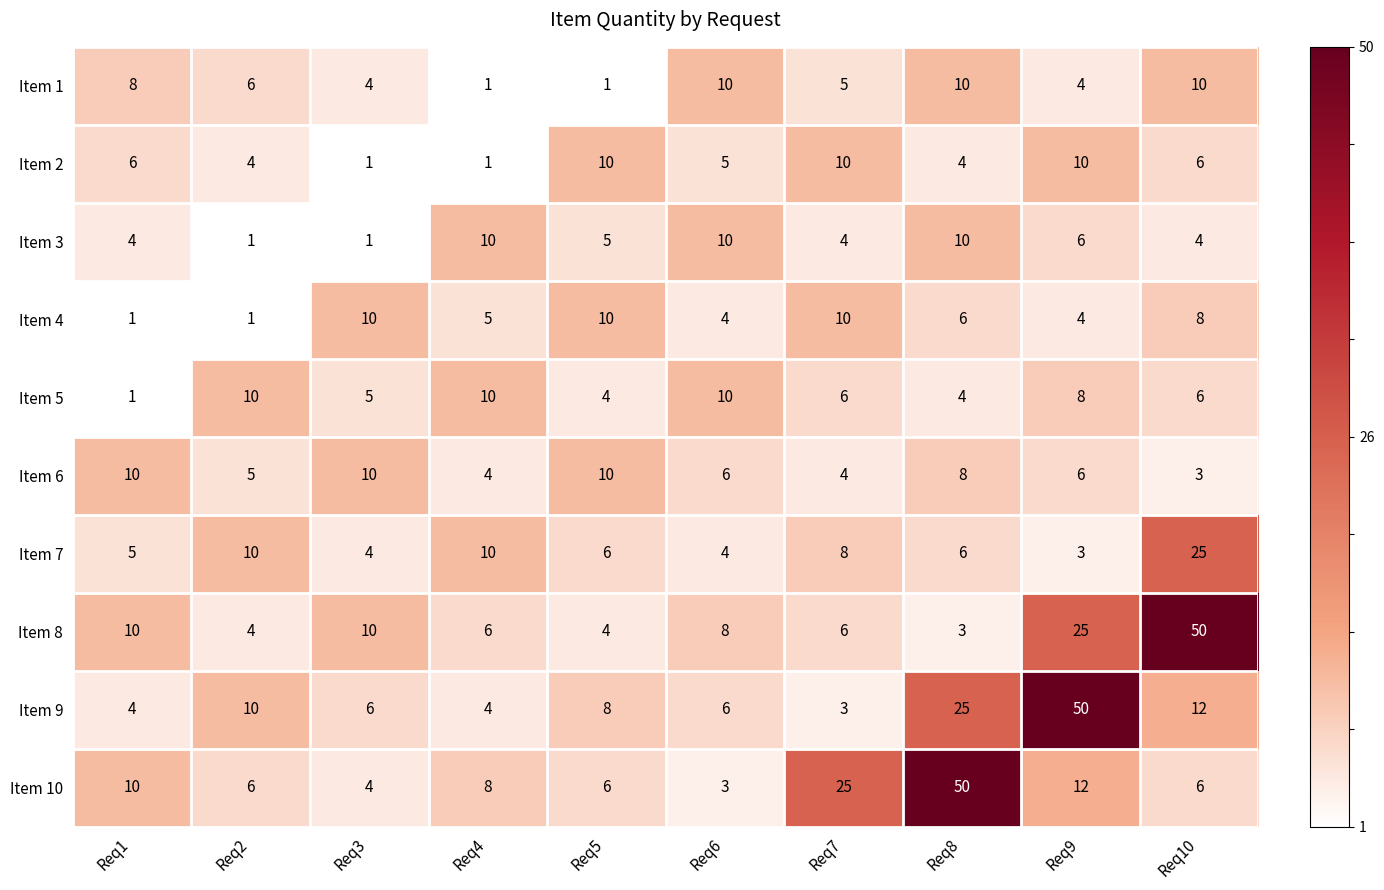

At which category is the sum across all series the highest?

Req10